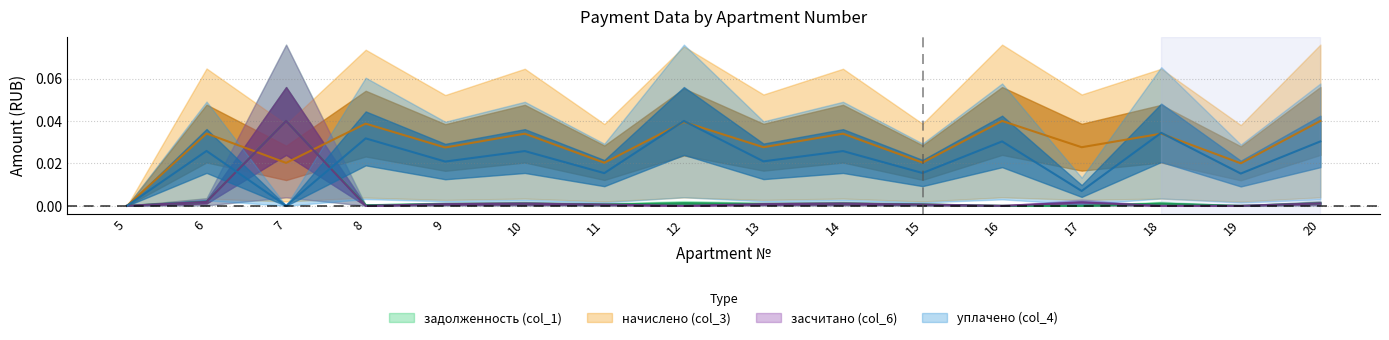

True or false: засчитано (col_6) has more than 0 interior local peaks.

True